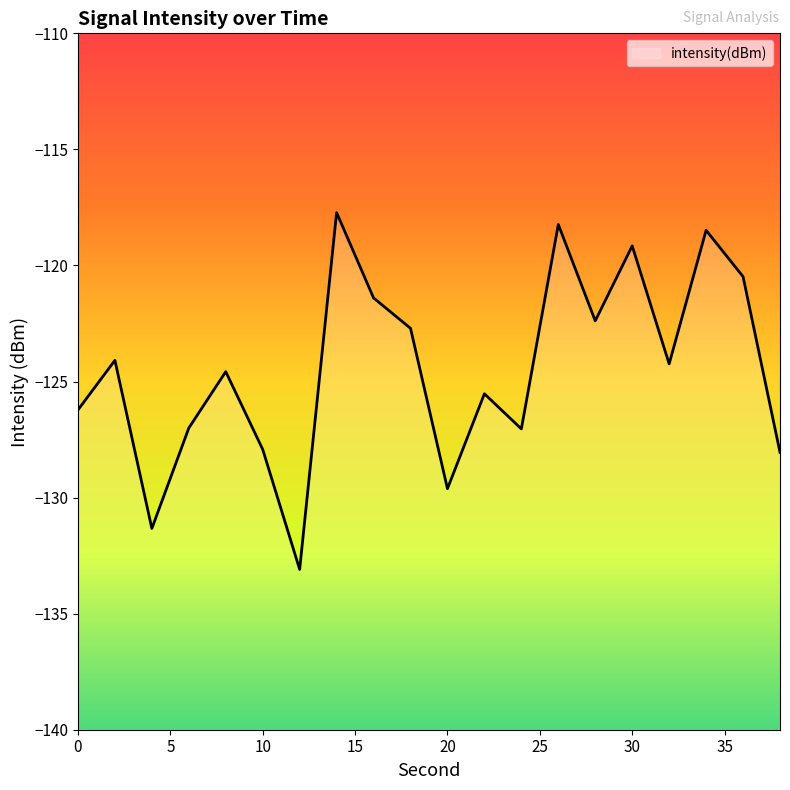

What is the difference between the values at 20 and 32?

5.4